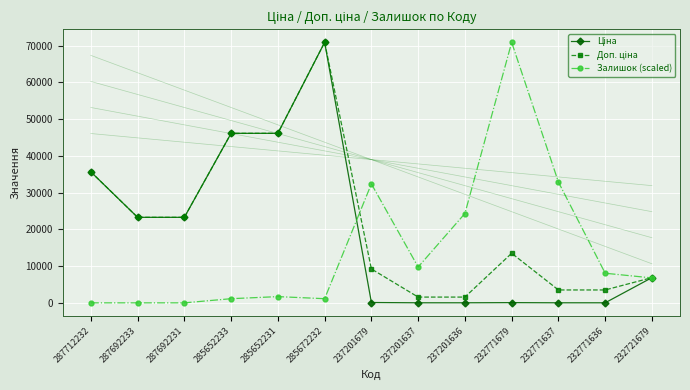

What is the total value across all series at 237201636?

25903.4